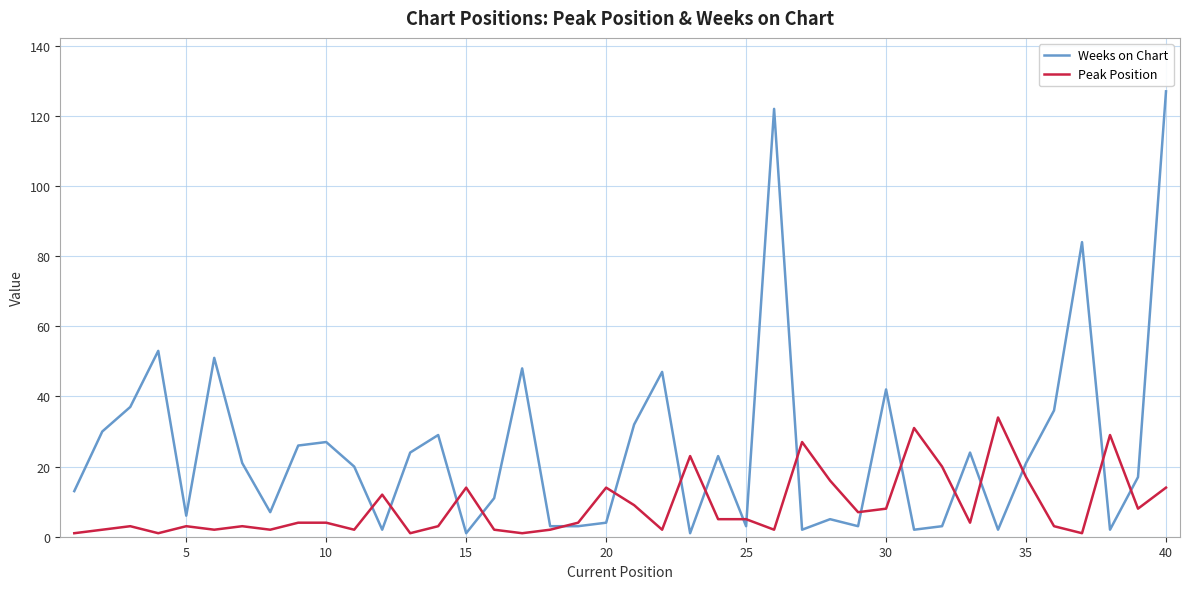

Which series has the largest total across all categories?

Weeks on Chart